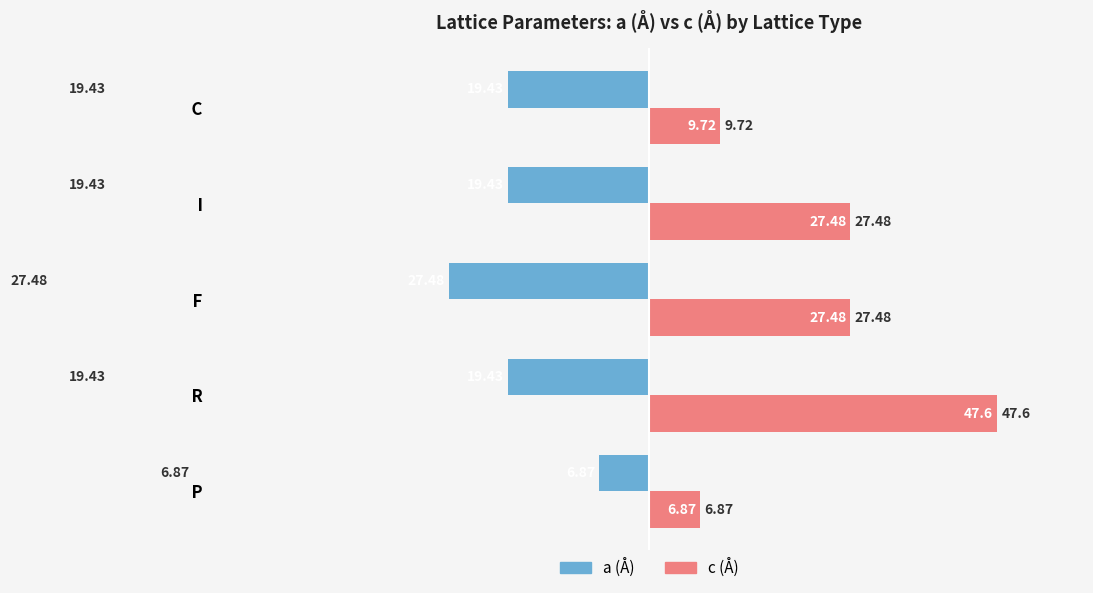

At which category does the chart reach its peak across all series?

  R  